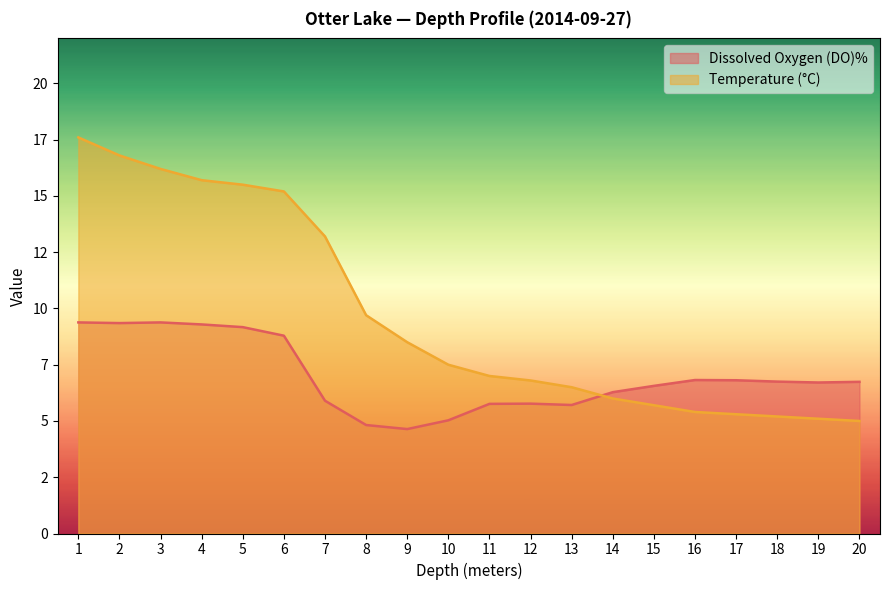

What is the value of the Temperature (°C) point at the 8th from the left?

9.7